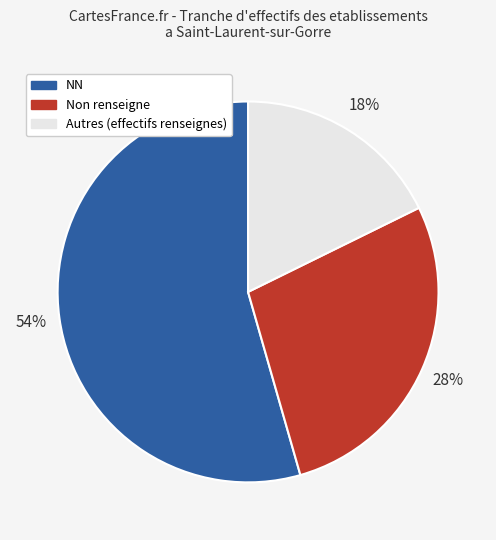

Is there a majority slice in this chart?

Yes